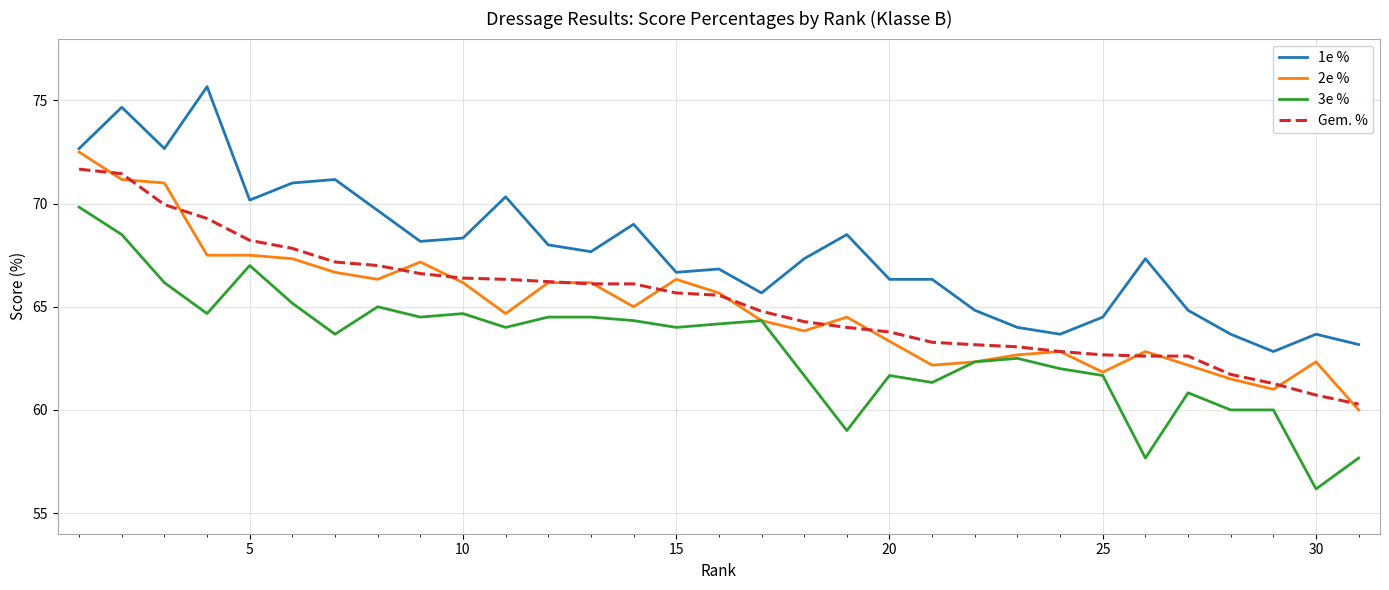

Which series has the largest total across all categories?

1e %